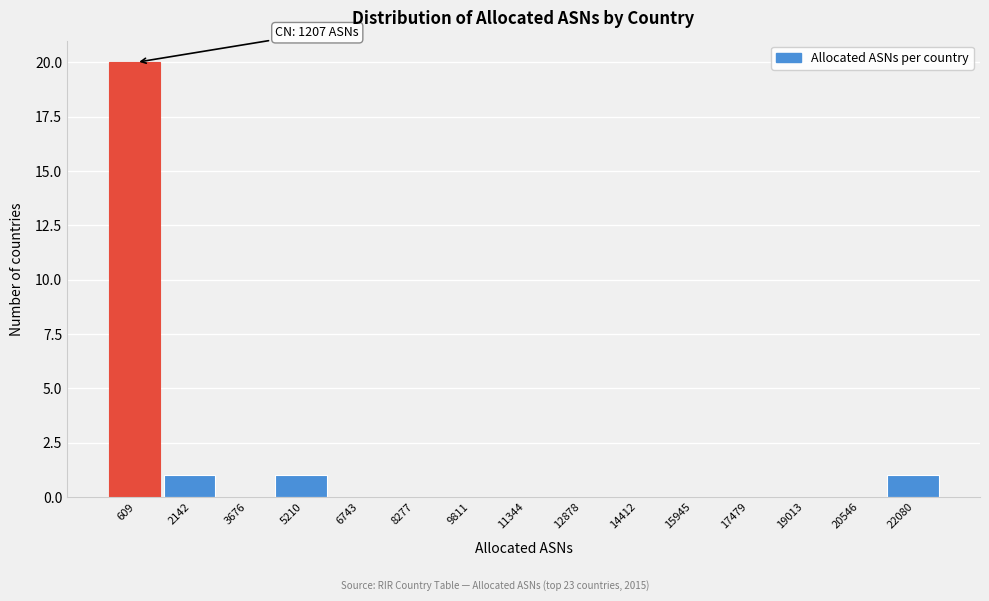

Reading right to left, extract all data points from this chart.

22080=1	20546=0	19013=0	17479=0	15945=0	14412=0	12878=0	11344=0	9811=0	8277=0	6743=0	5210=1	3676=0	2142=1	609=20